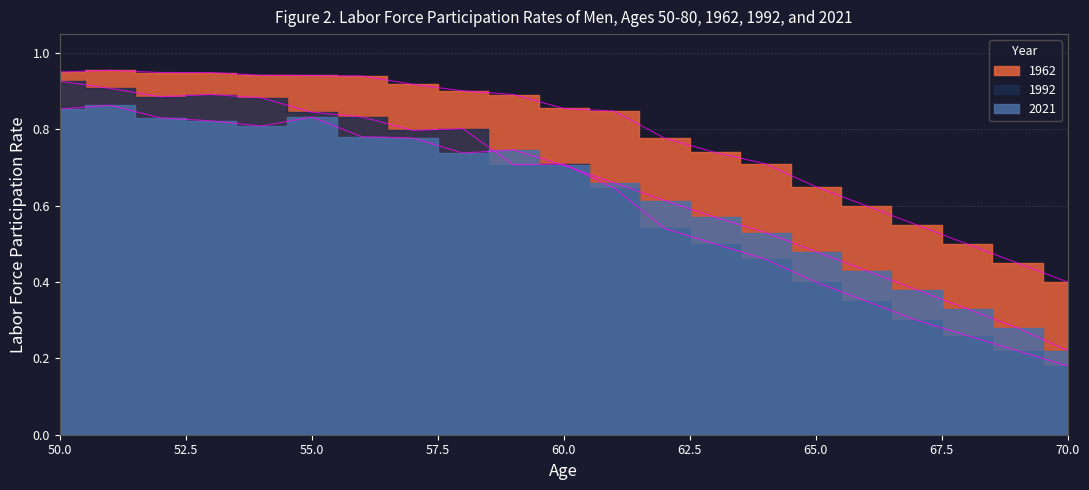

How many lines are shown in the chart?

3